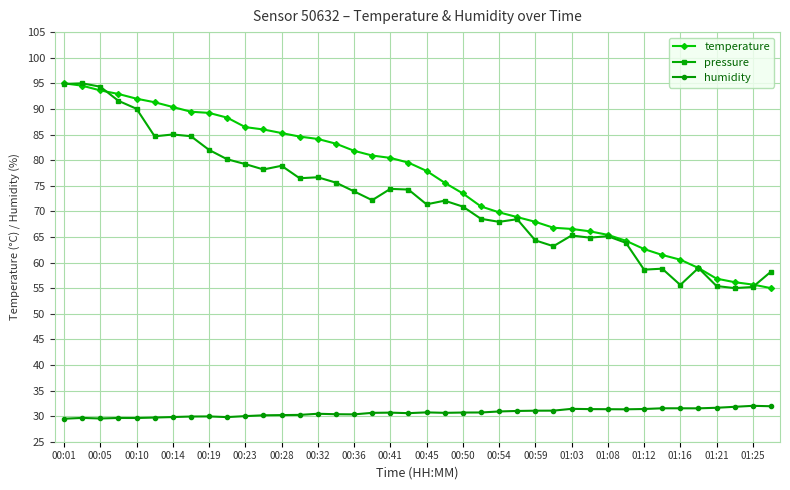

True or false: pressure and humidity intersect in this chart.

False